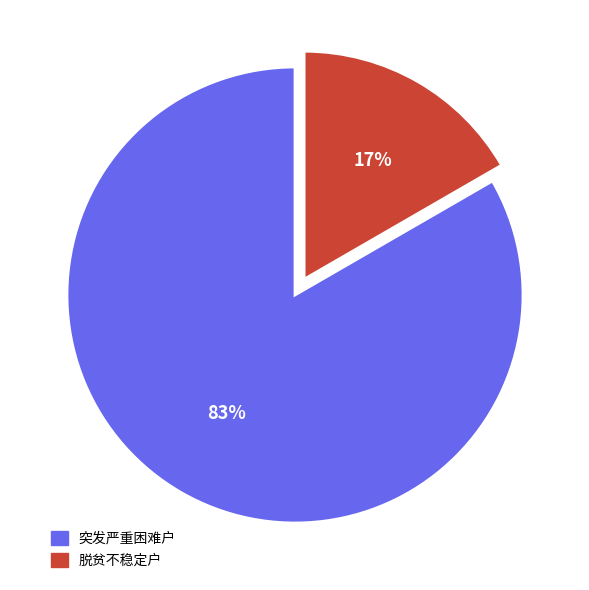

To the nearest percent, what is the combined percentage of 突发严重困难户 and 脱贫不稳定户?

100%